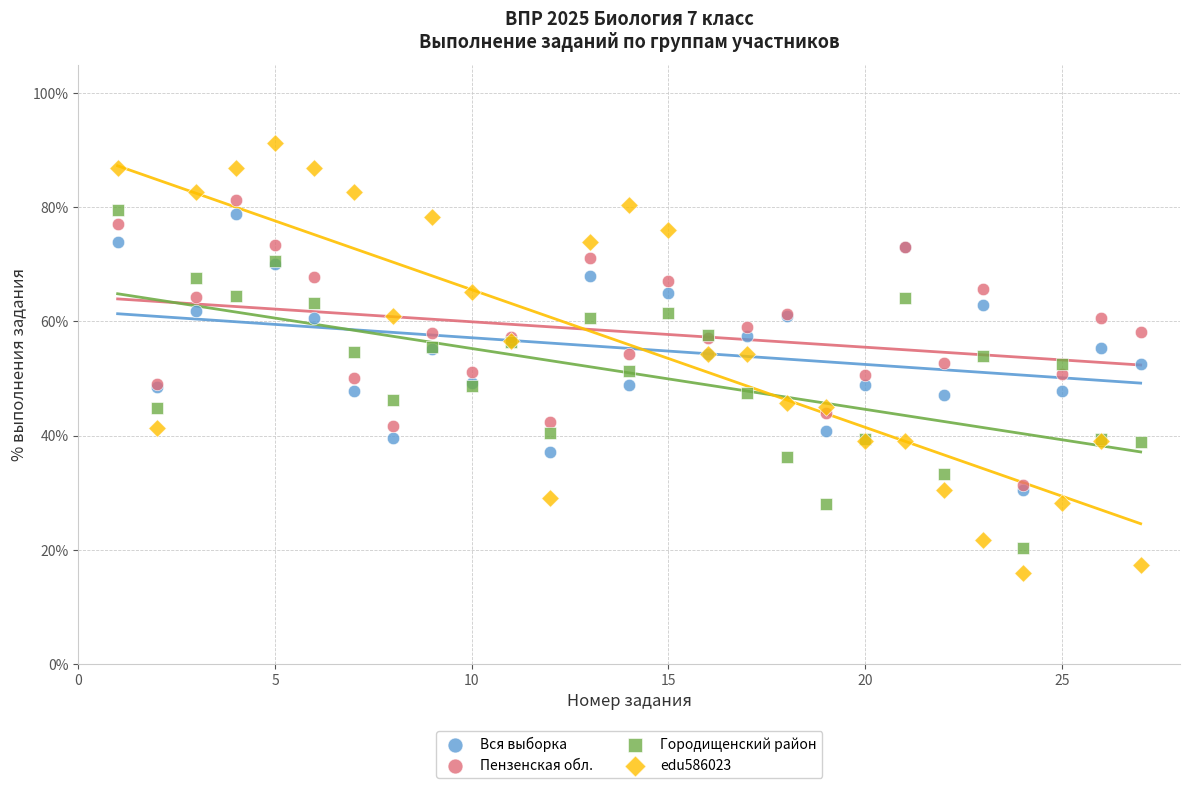

Which series contains the highest Y value?

edu586023